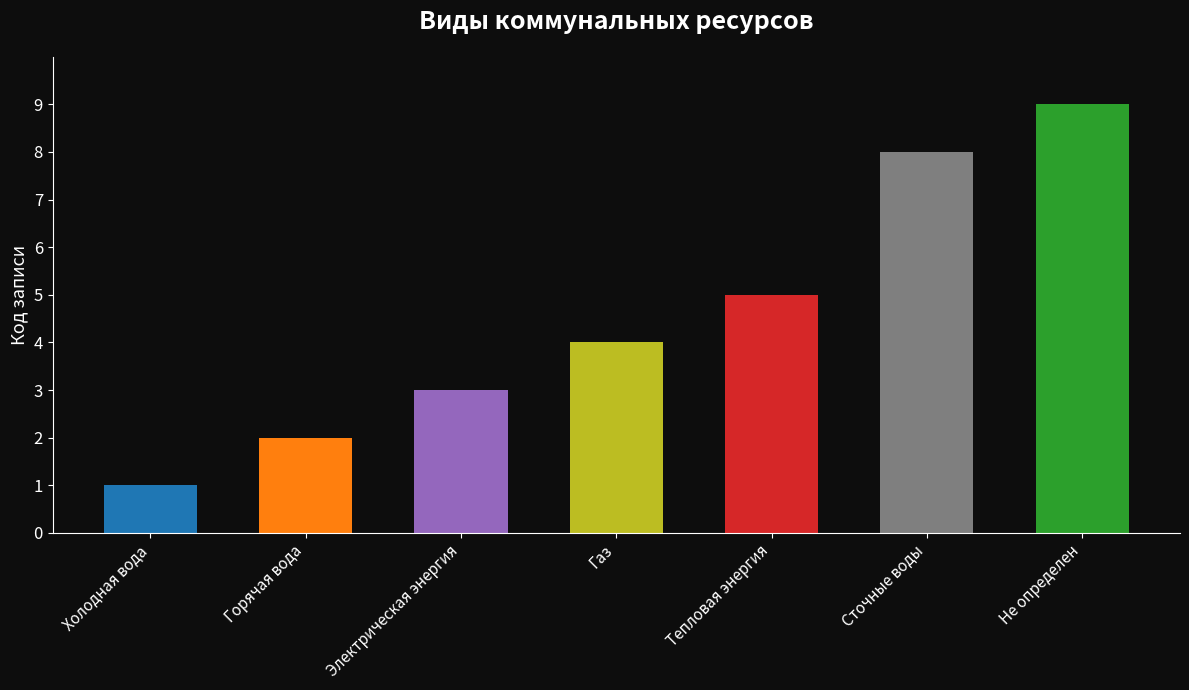

List the labels in order of value, largest first.

Не определен, Сточные воды, Тепловая энергия, Газ, Электрическая энергия, Горячая вода, Холодная вода